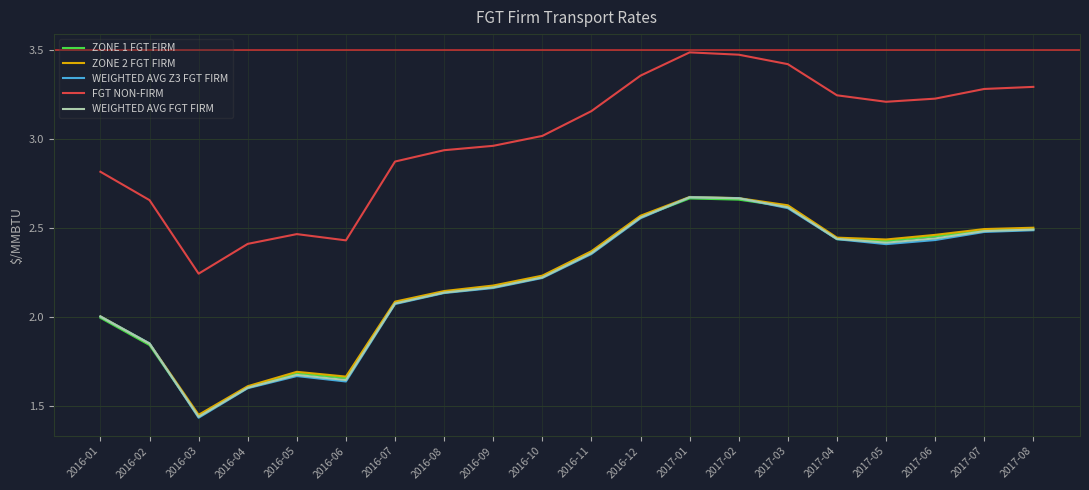

Where is the first local maximum for ZONE 1 FGT FIRM?

2016-05